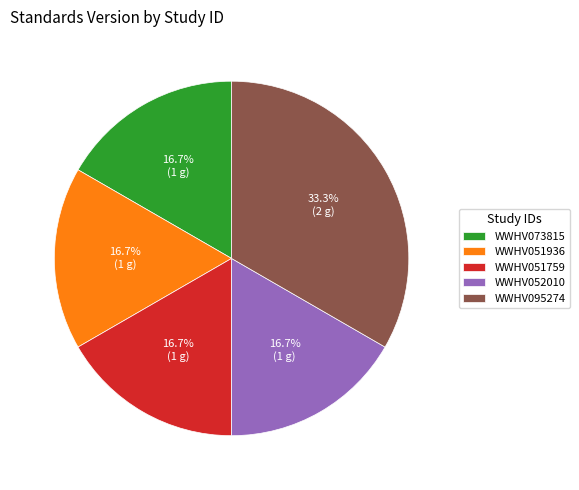

Which category has the biggest portion of the pie?

WWHV095274